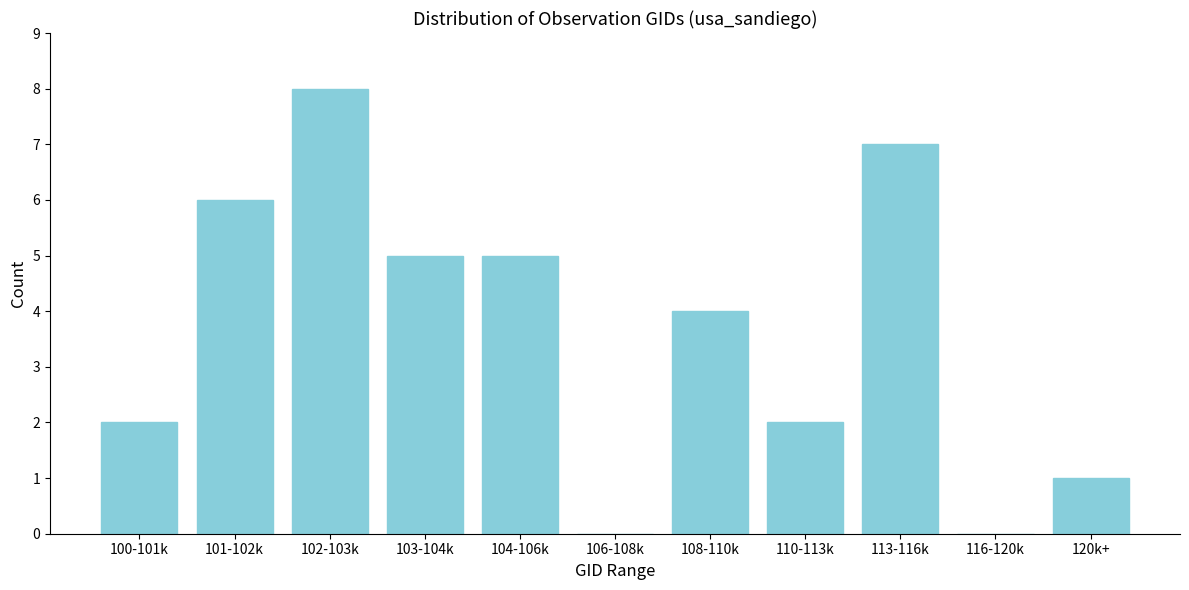

Reading left to right, extract all data points from this chart.

100-101k=2	101-102k=6	102-103k=8	103-104k=5	104-106k=5	106-108k=0	108-110k=4	110-113k=2	113-116k=7	116-120k=0	120k+=1